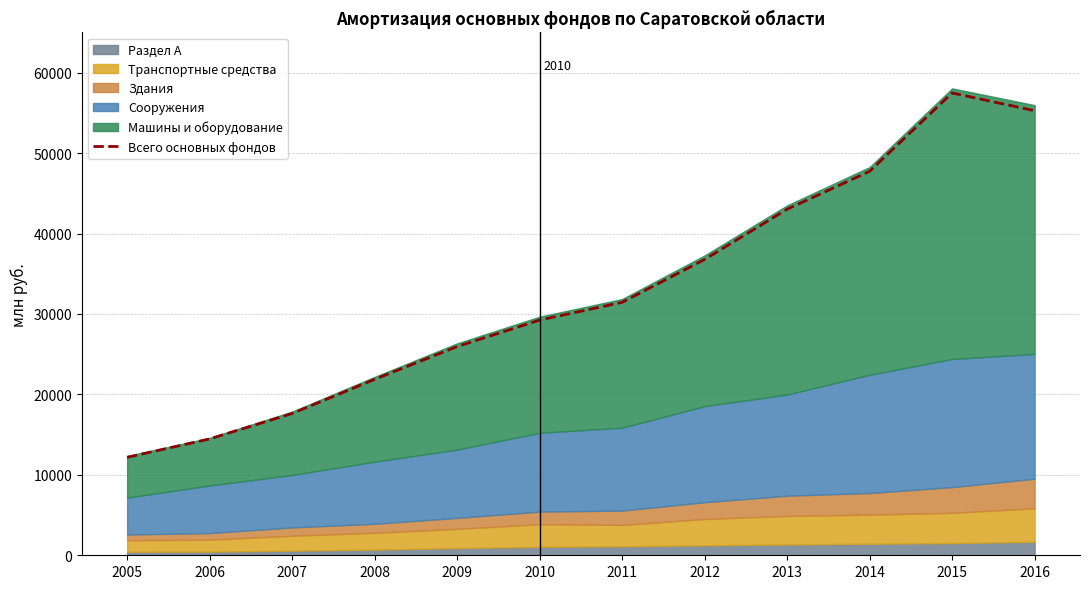

What is the value of the 6th point from the left?

29242